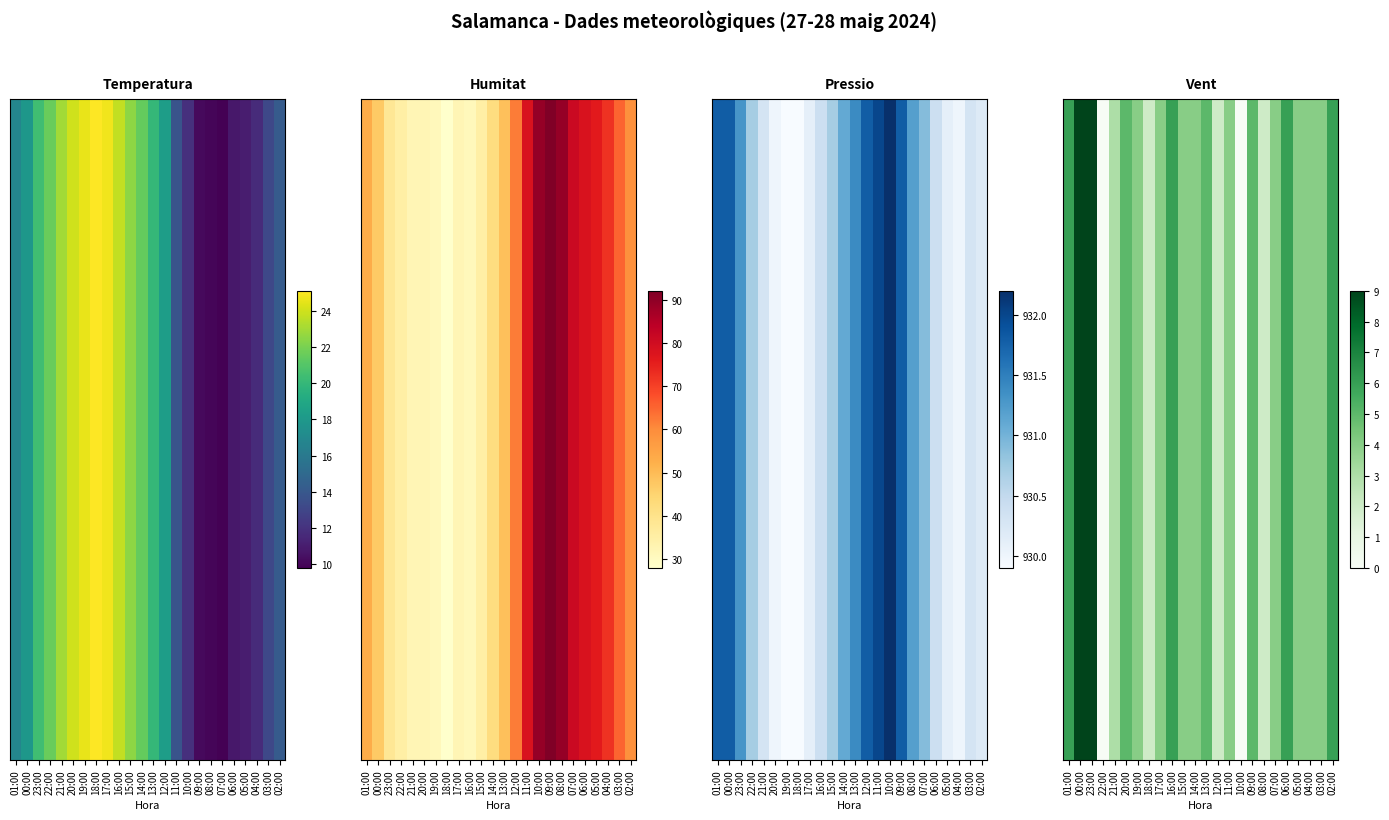

At which label does the data first exceed 4?

01:00